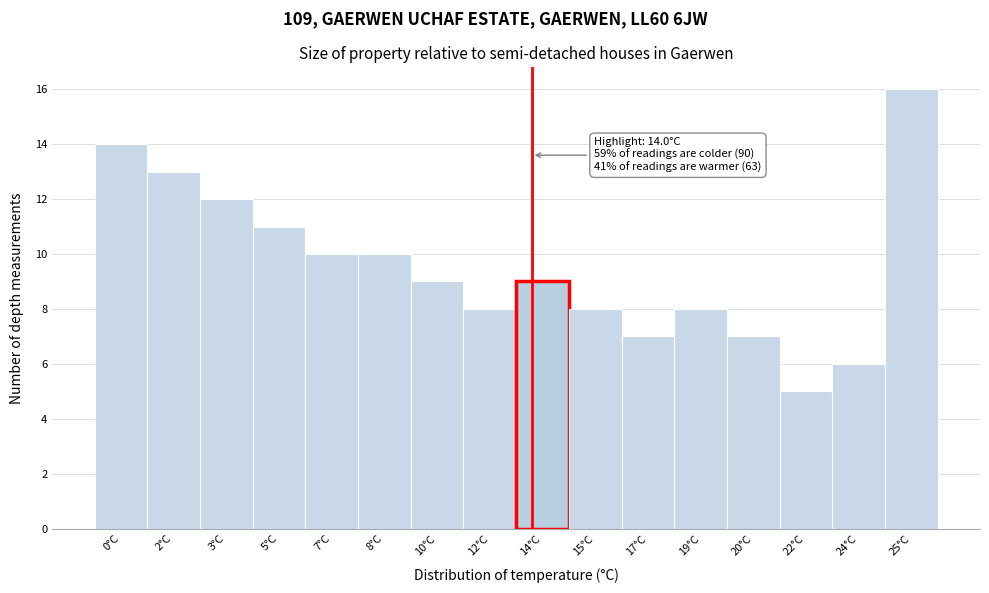

Reading left to right, what are all the values shown in this chart?

0°C=14	2°C=13	3°C=12	5°C=11	7°C=10	8°C=10	10°C=9	12°C=8	14°C=9	15°C=8	17°C=7	19°C=8	20°C=7	22°C=5	24°C=6	25°C=16